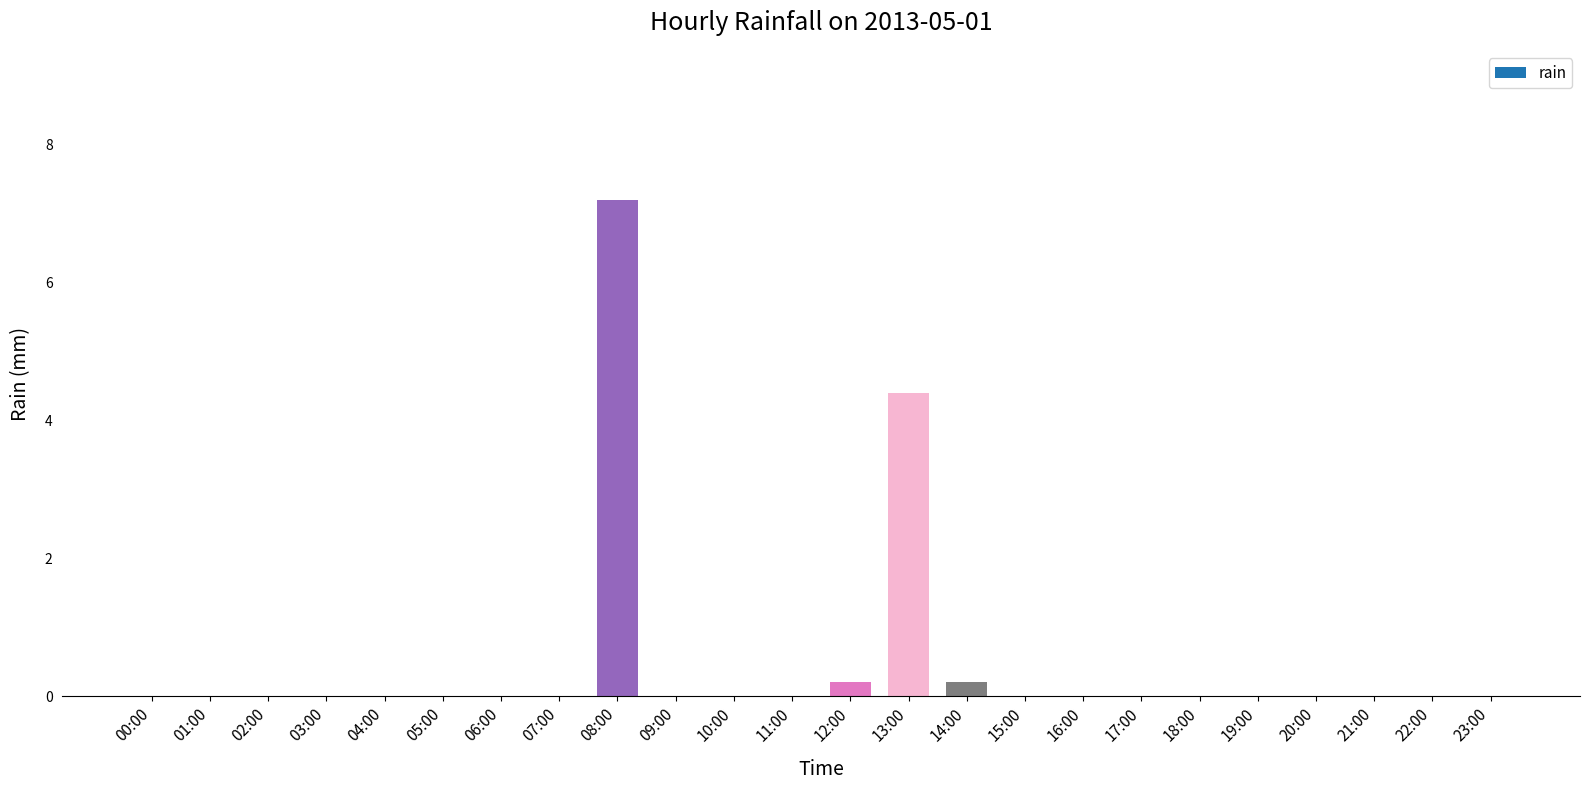

Where is the data nearest to the value 3?

13:00